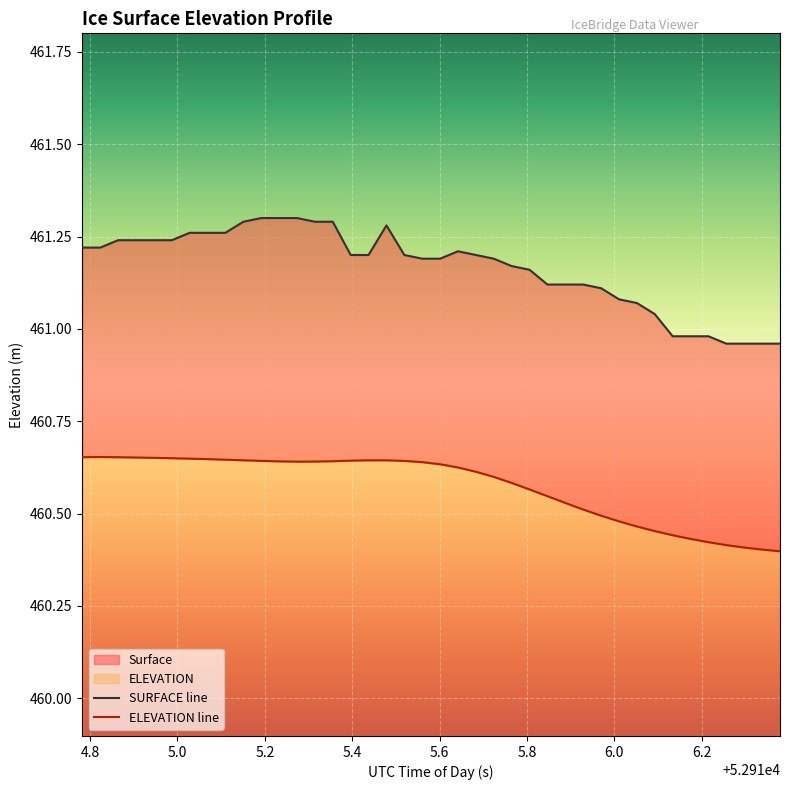

At how many categories does at least one series exceed 461?

33